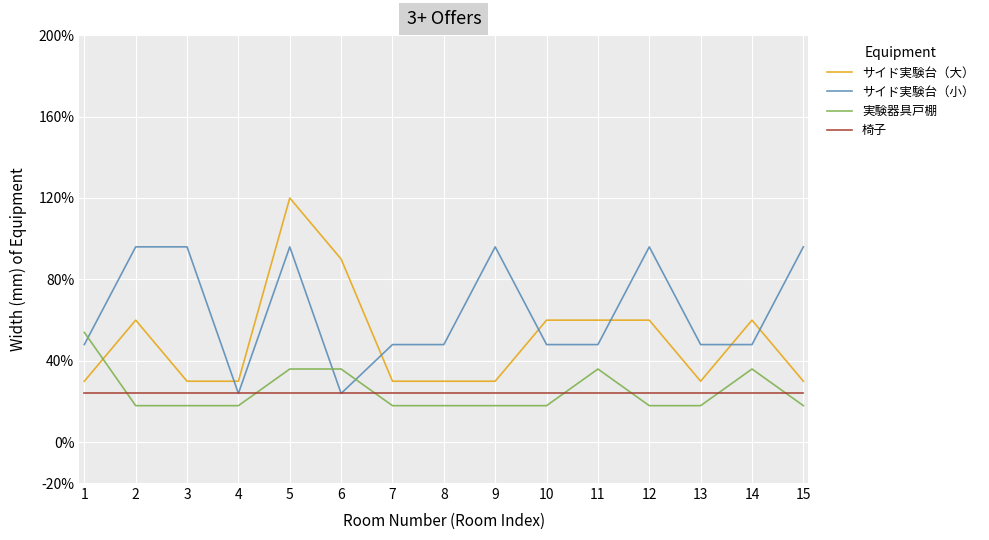

Which series has the largest range (max minus min)?

サイド実験台（大）